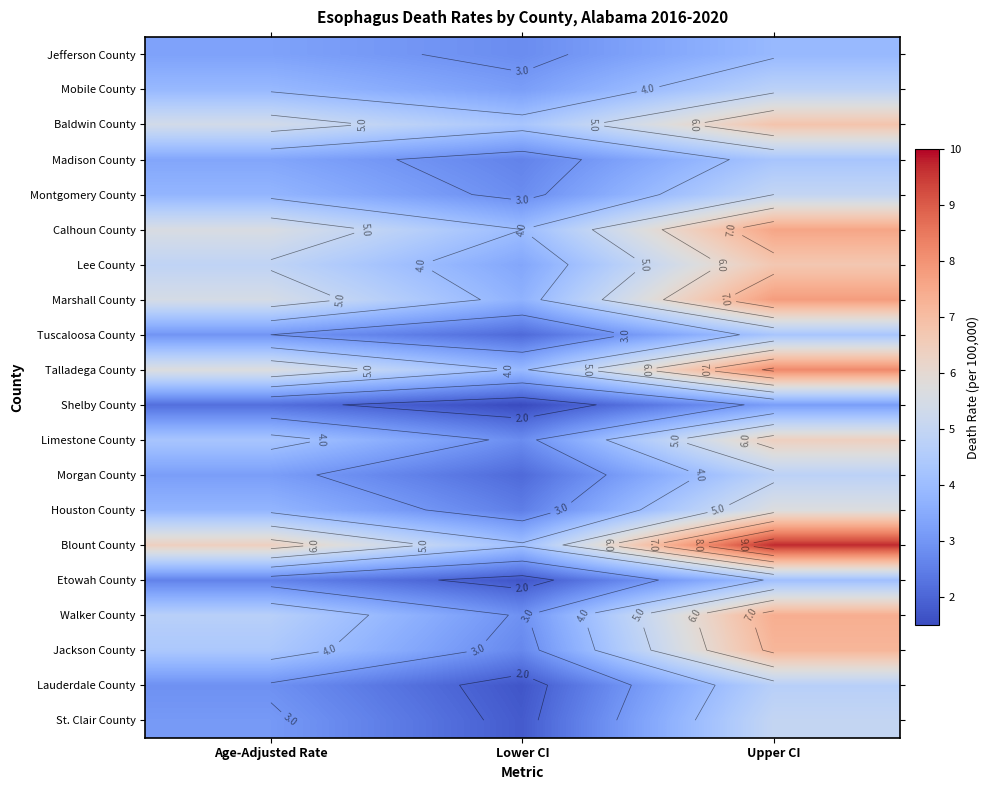

What is the sum of all Limestone County values?

13.5